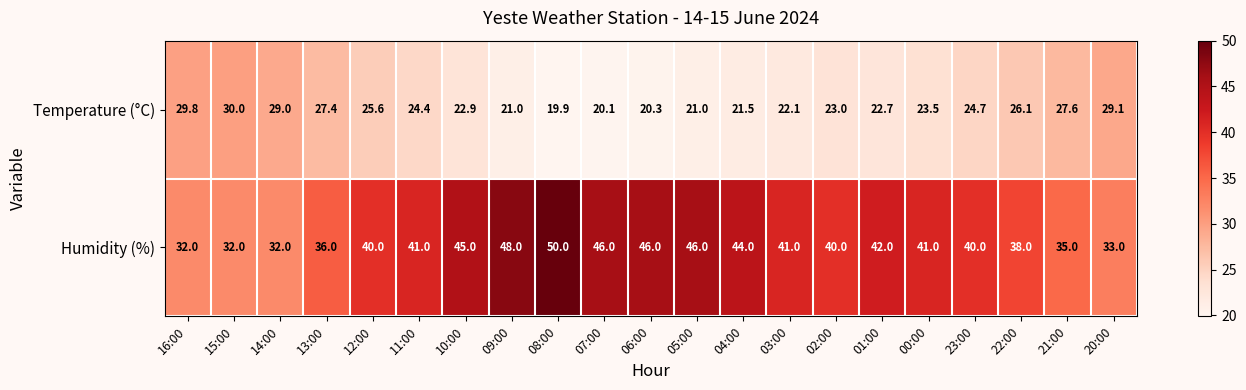

How many values in the Humidity (%) series are below 41?

10